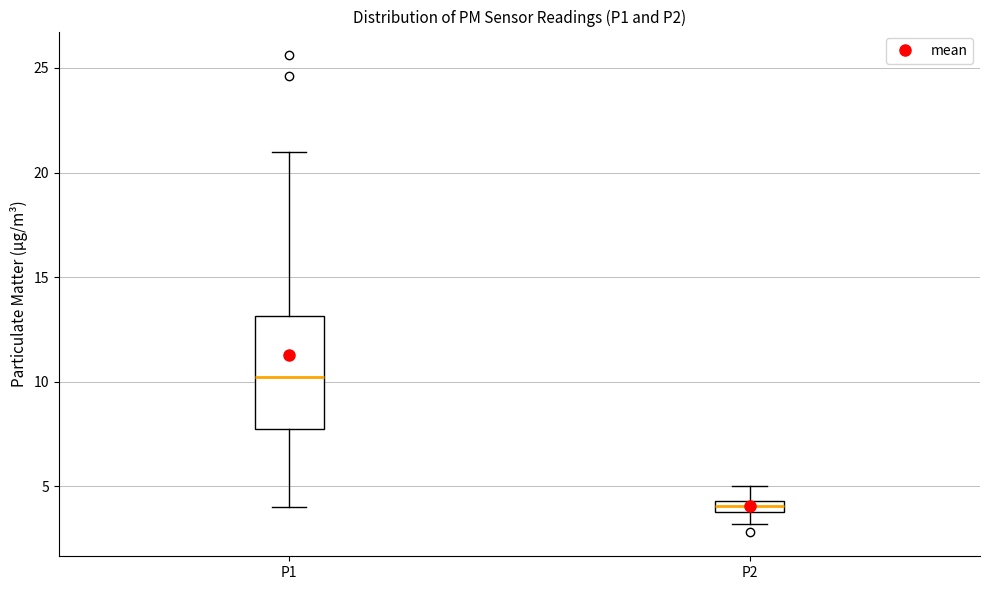

Which box has the highest median line?

P1